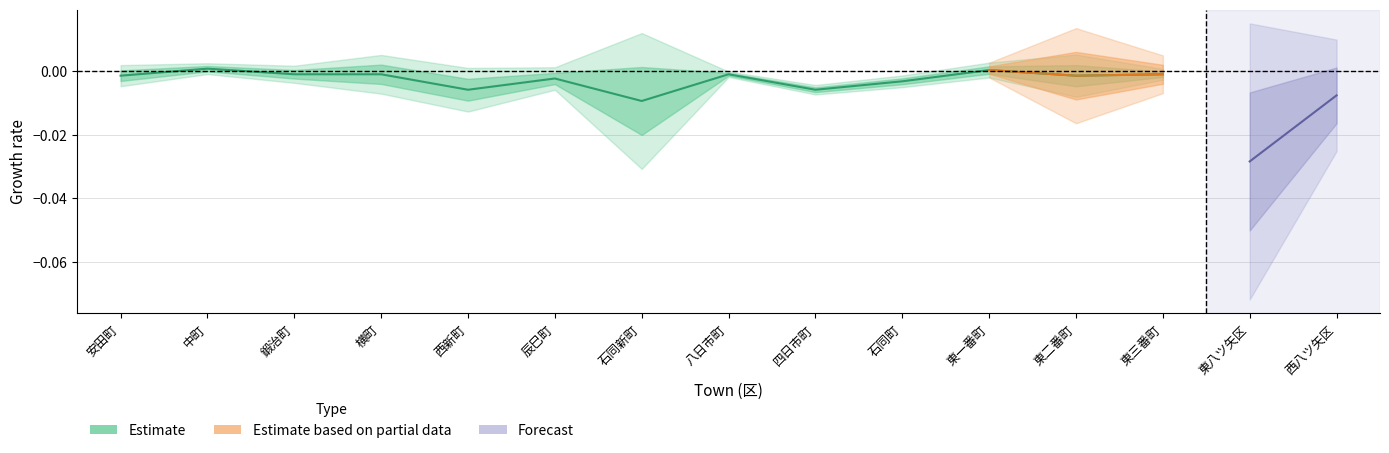

The chart shows a value of -0.0 at 安田町. True or false?

True